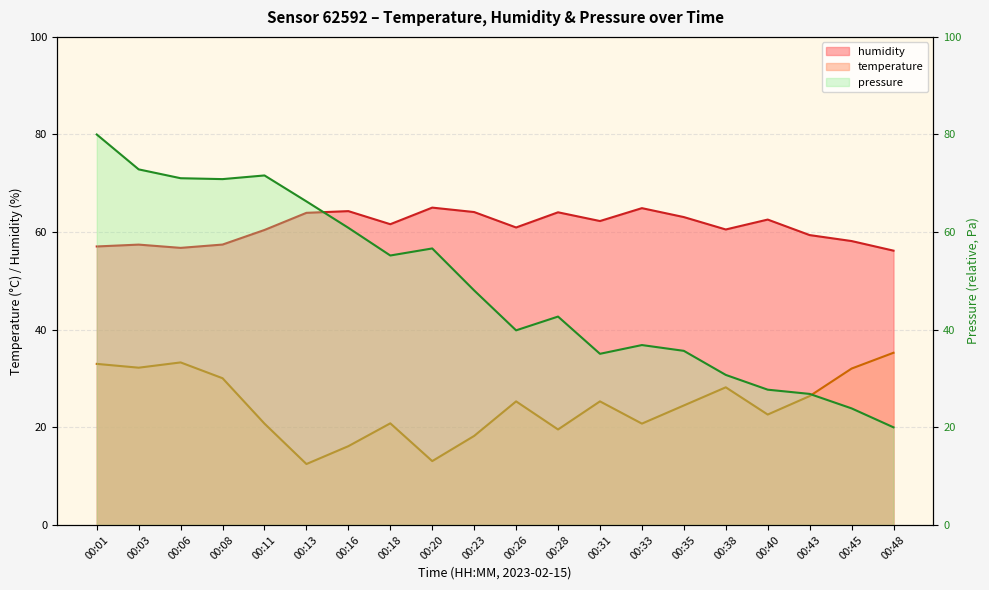

Rank the series at 00:28 from lowest to highest value.

temperature, pressure_norm, humidity